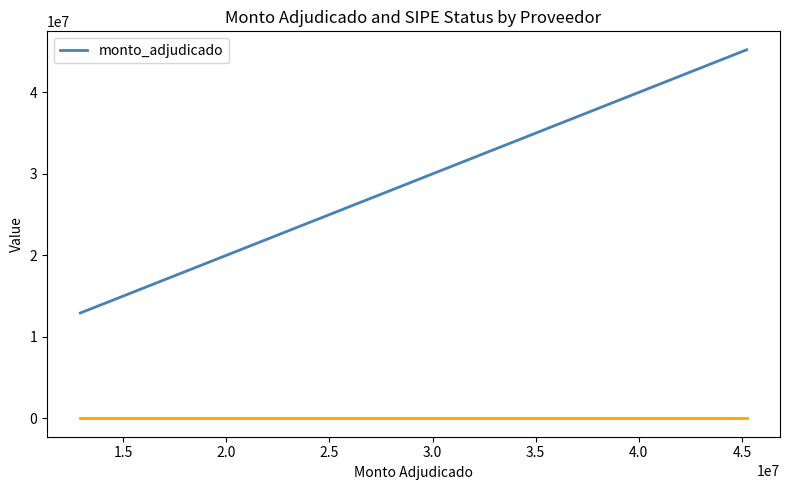

Is this an area chart (filled region under the line)?

No